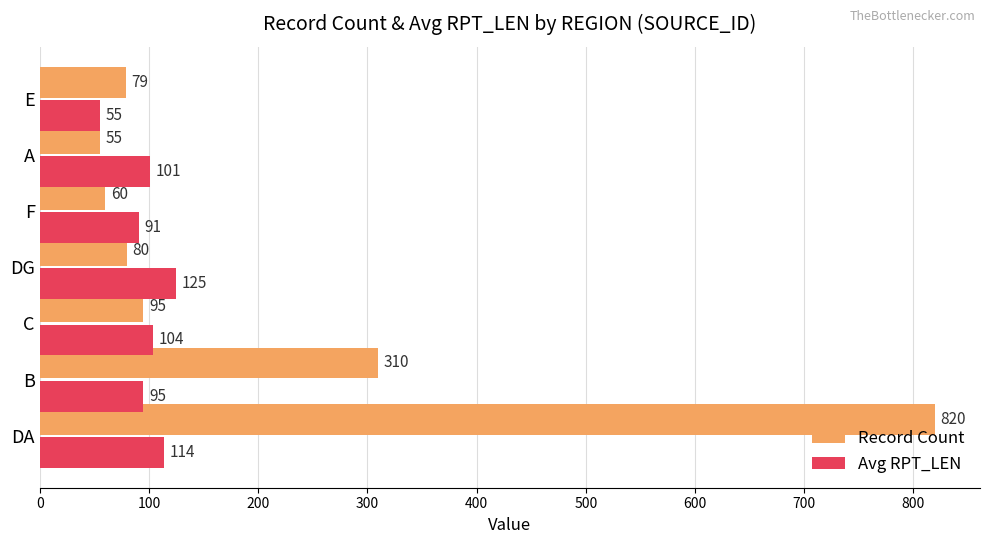

List the labels in order of Avg RPT_LEN value, largest first.

DG, DA, C, A, B, F, E